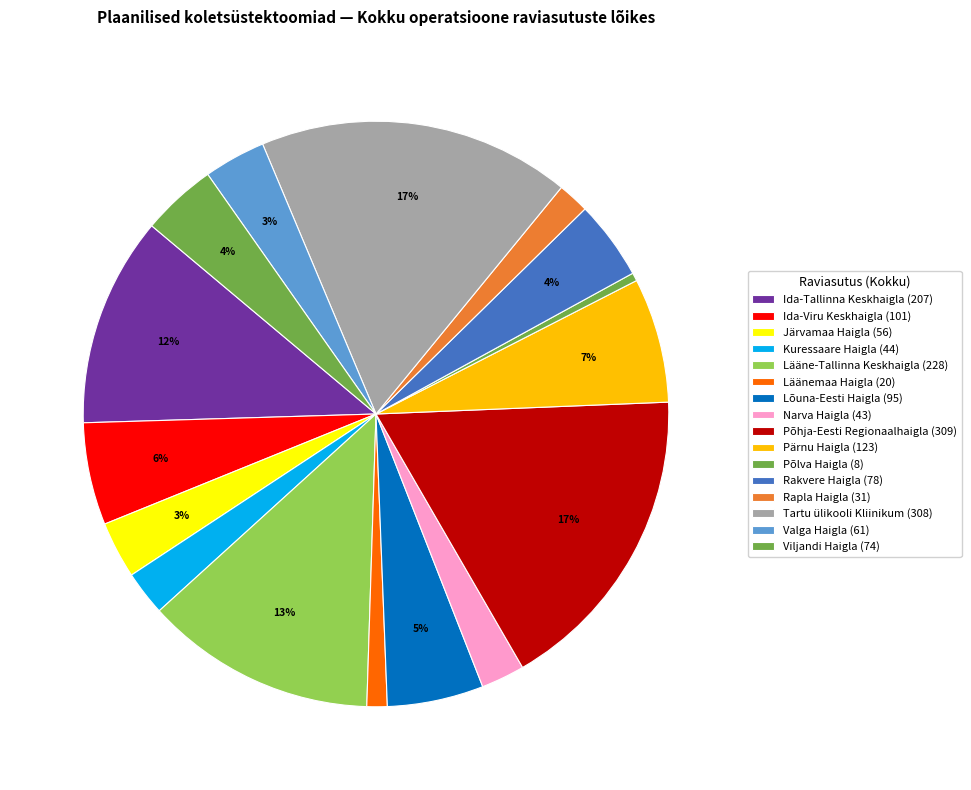

How much of the chart is everything except Läänemaa Haigla?

98.9%